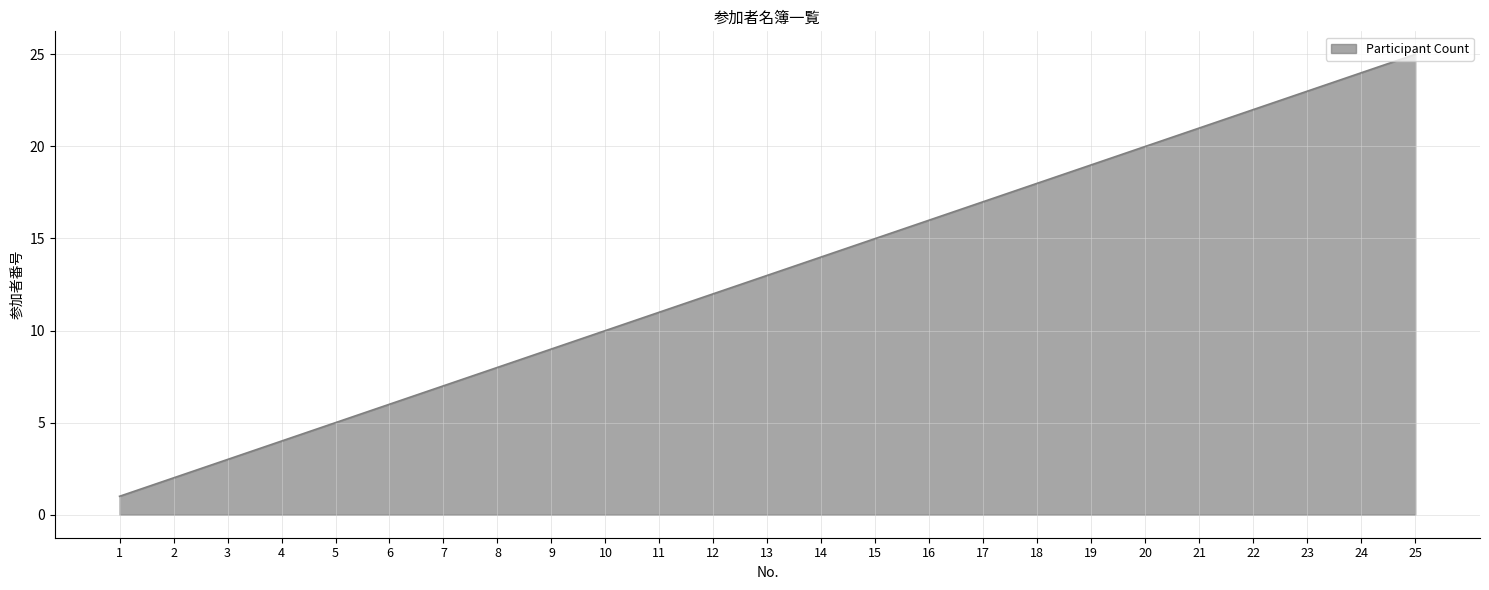

At which label is the value closest to 13?

13